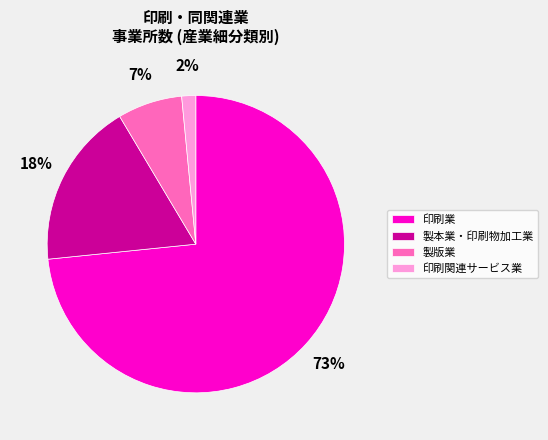

Is there any slice that represents more than half of the pie?

Yes